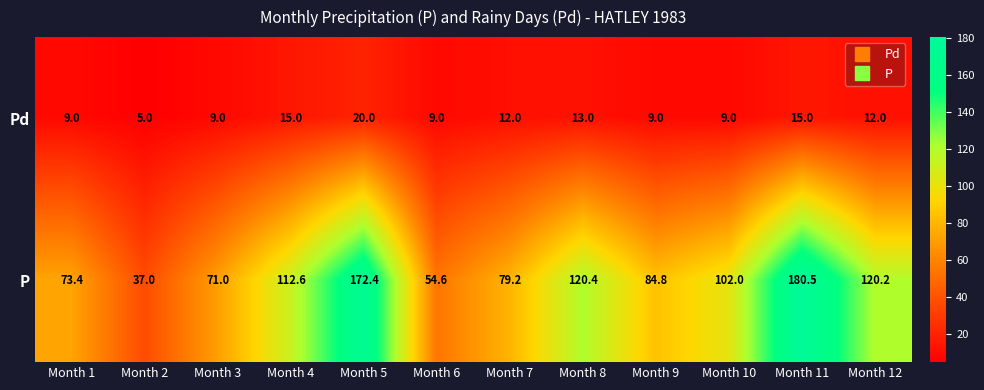

Is it true that P equals 73.4 at Month 1?

True